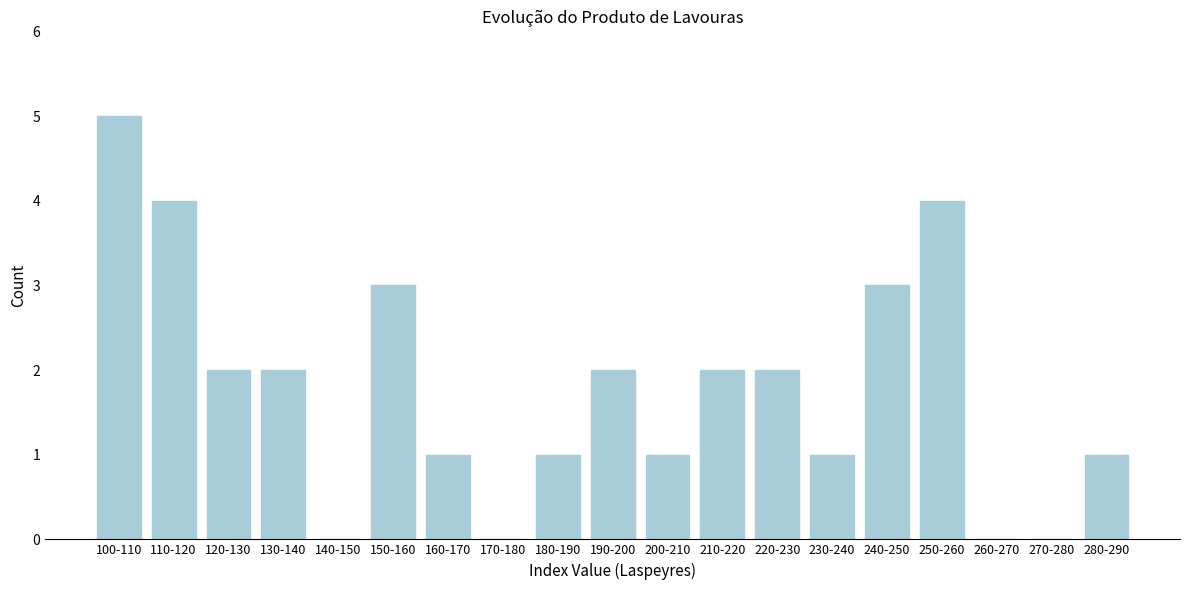

Reading right to left, list all the values displayed in this chart.

280-290=1	270-280=0	260-270=0	250-260=4	240-250=3	230-240=1	220-230=2	210-220=2	200-210=1	190-200=2	180-190=1	170-180=0	160-170=1	150-160=3	140-150=0	130-140=2	120-130=2	110-120=4	100-110=5